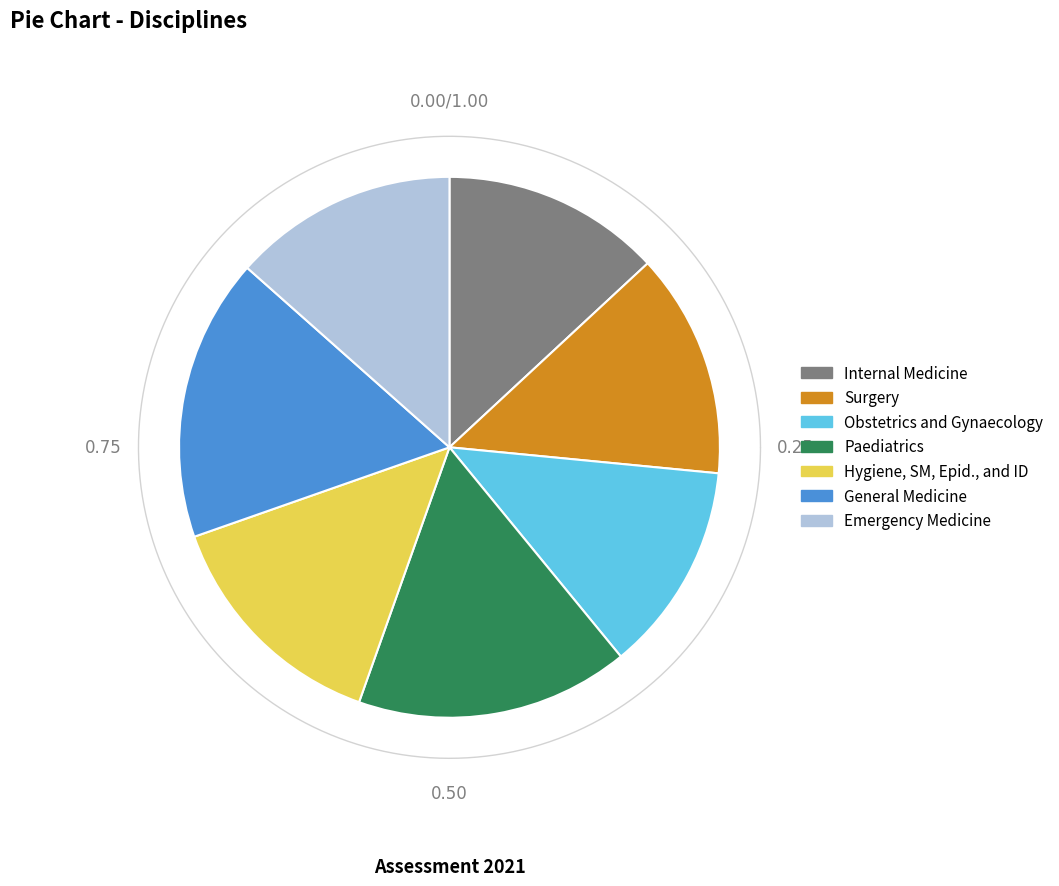

To the nearest percent, what is the combined percentage of Surgery and Emergency Medicine?

27%